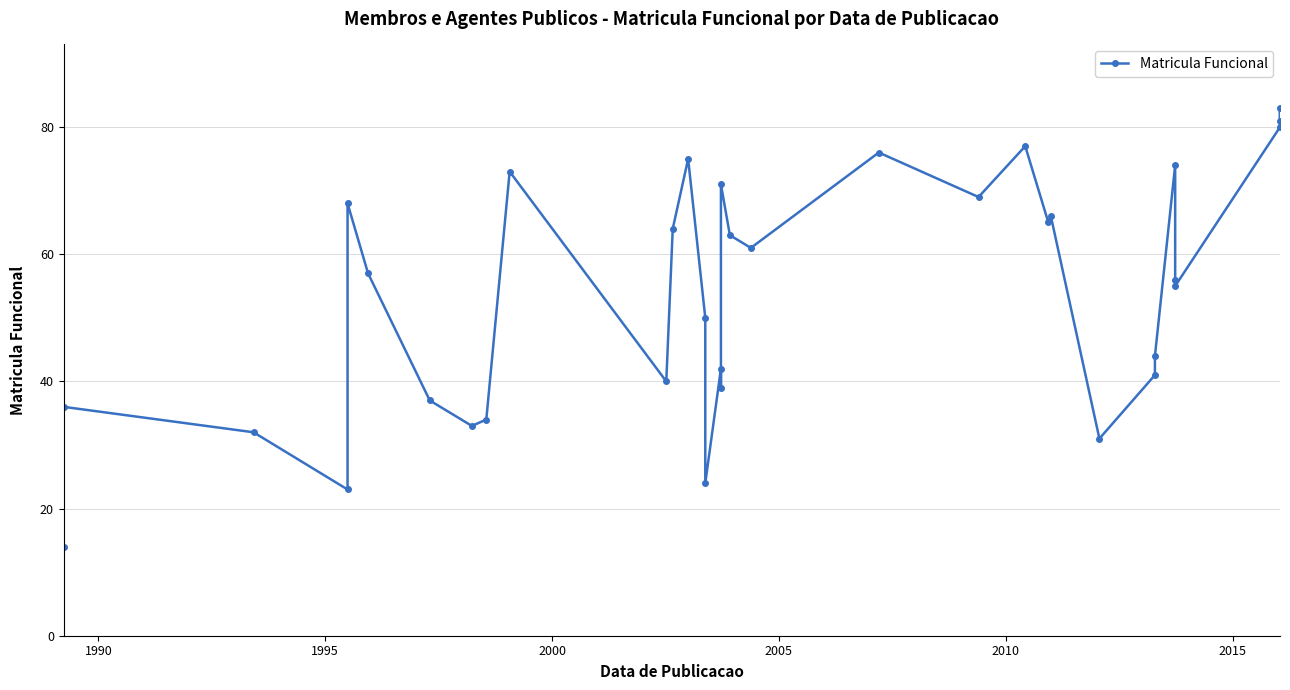

How many data points are less than 57?

17